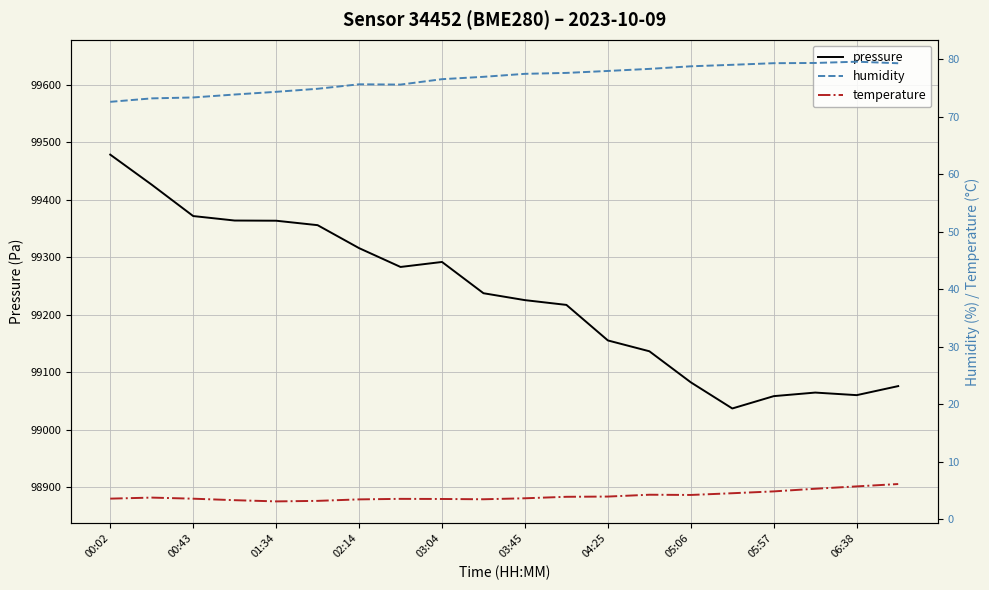

What is the highest value of the pressure series?

99478.6